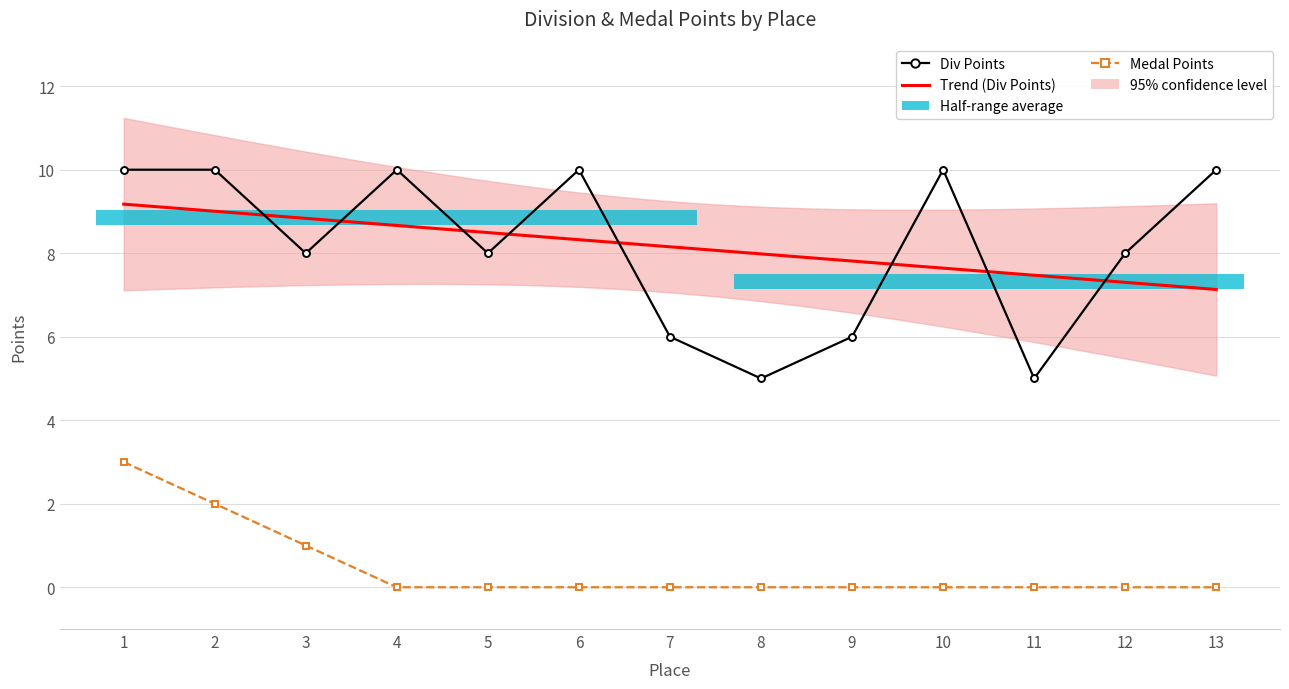

Where is the first local maximum for Div Points?

4